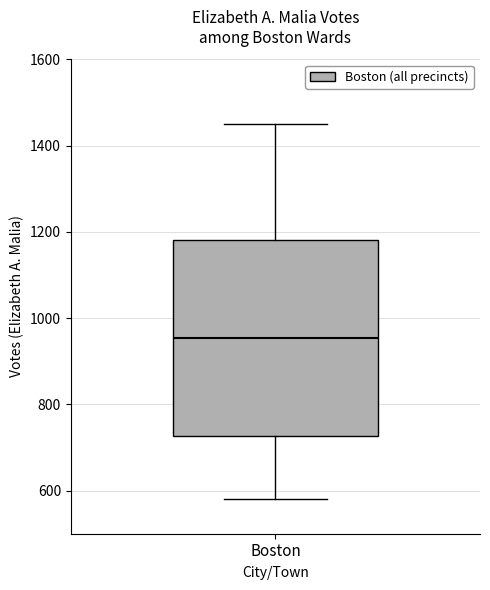

Read this box plot against the y-axis: the position of the median line, the range covered by the box, and the ends of both whiskers. The values are not printed on the chart, so give them approximately, as read against the axis.

median 960, box 720 to 1180, whiskers 580 to 1440